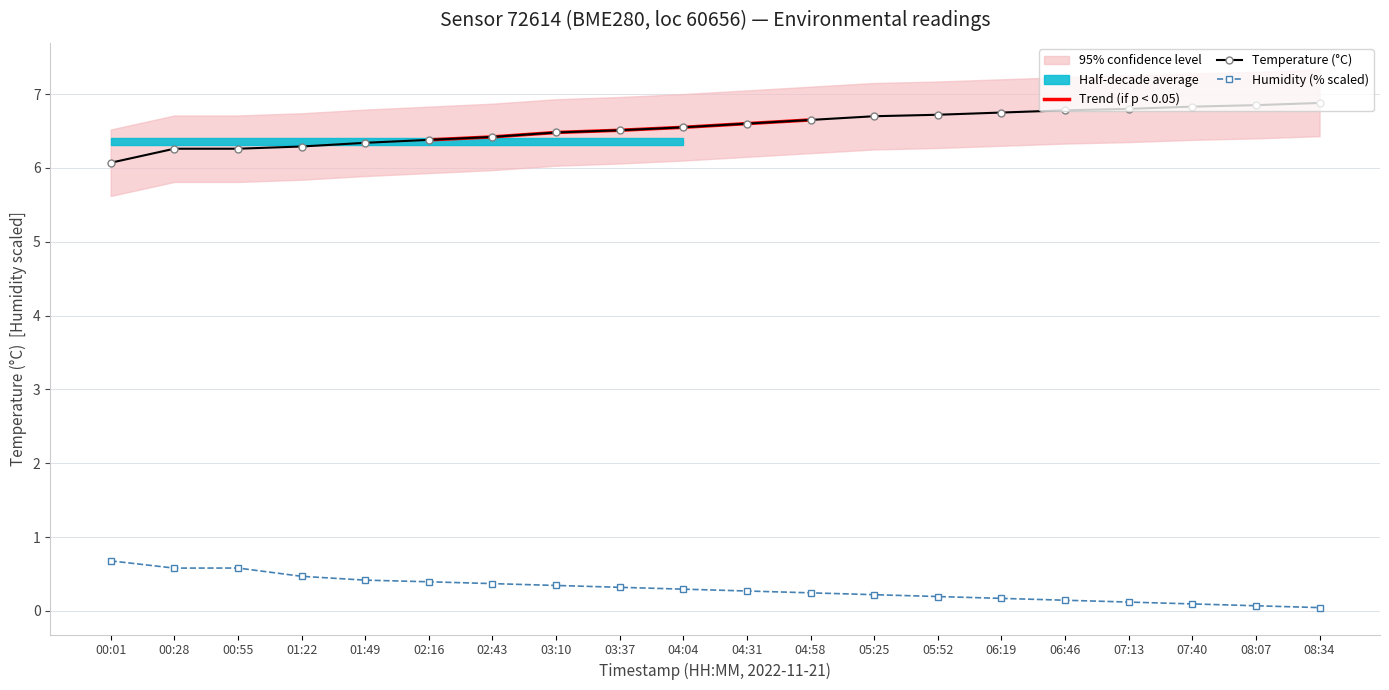

What is the sum of the temperature values at 01:22 and 07:40?

13.1